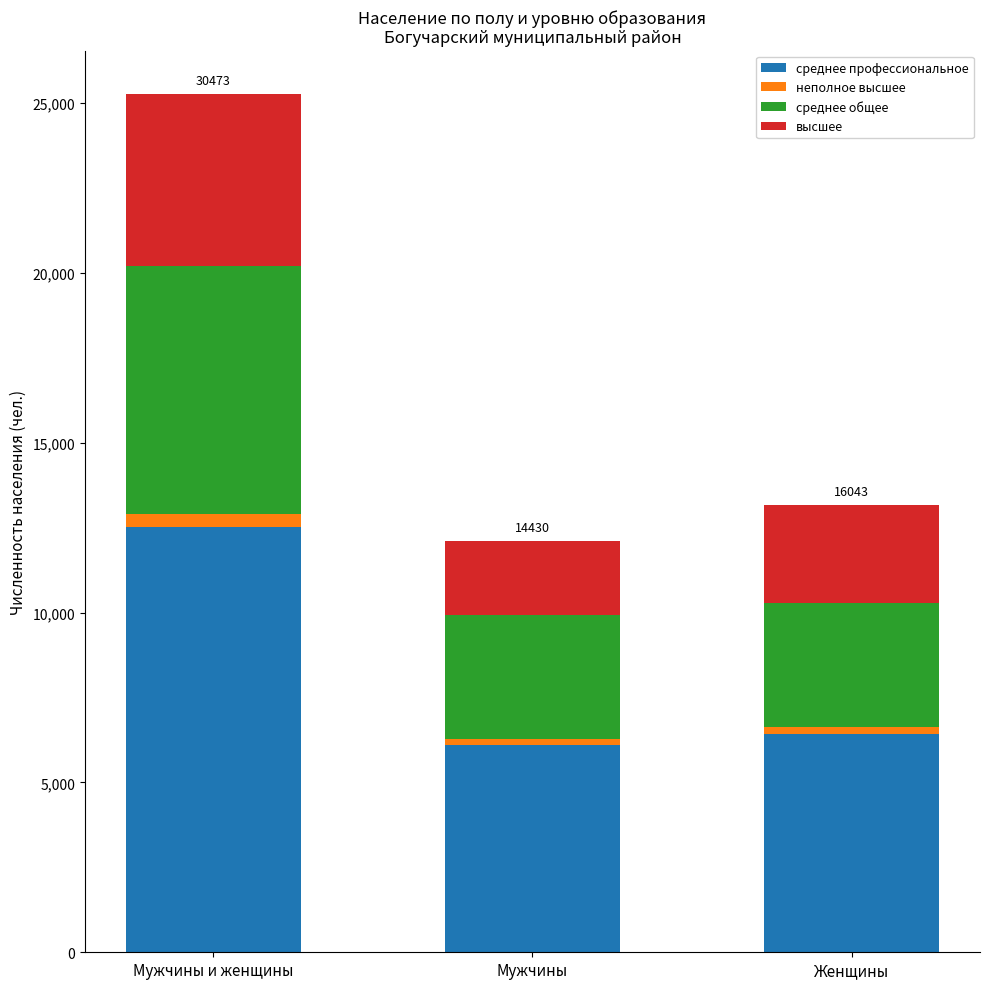

How many distinct data groups are displayed?

4